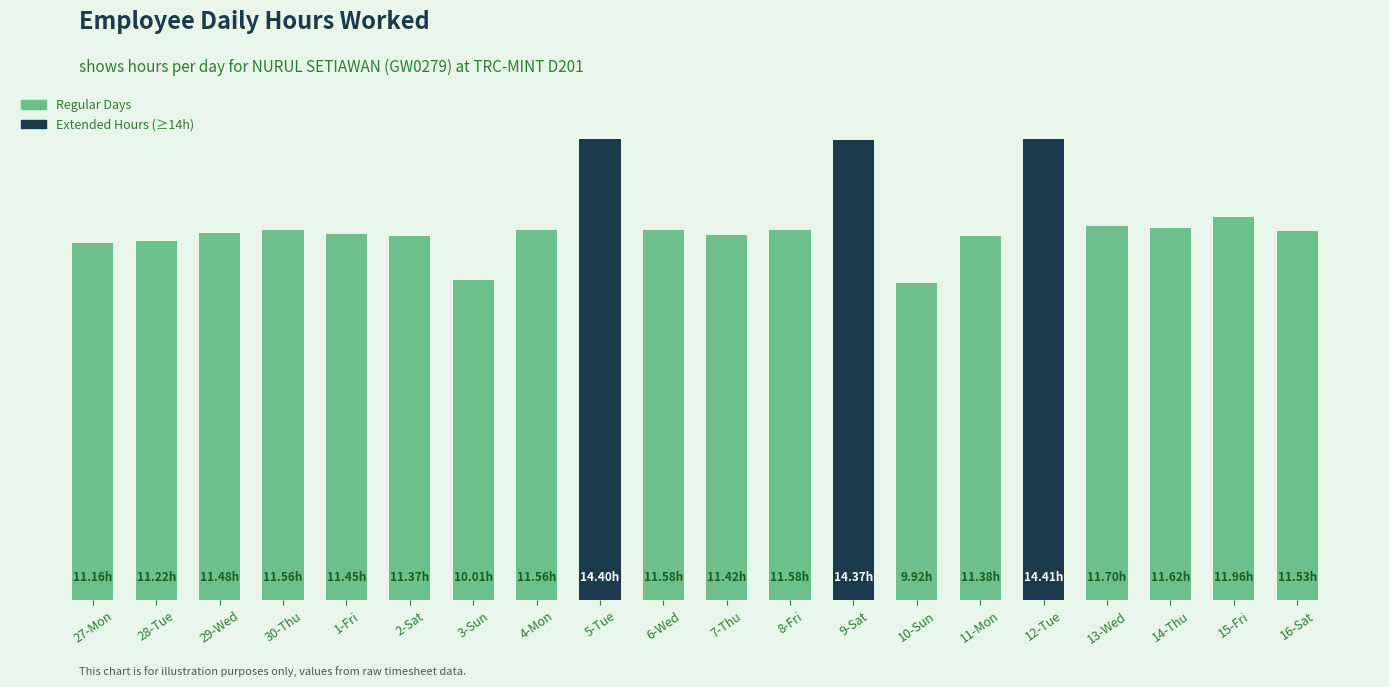

True or false: the data shows 15.6 at 6-Wed.

False